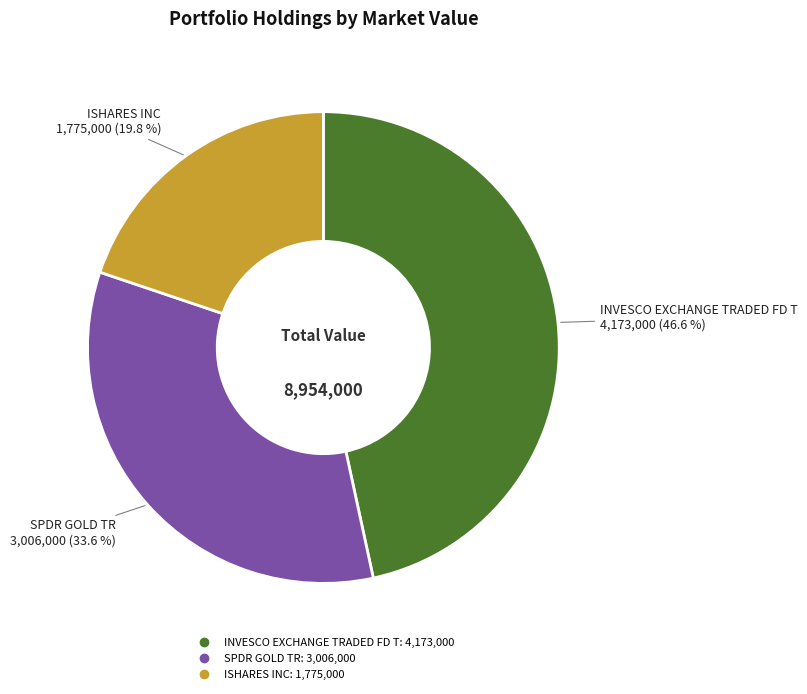

Does ISHARES INC represent more than half of the total?

No